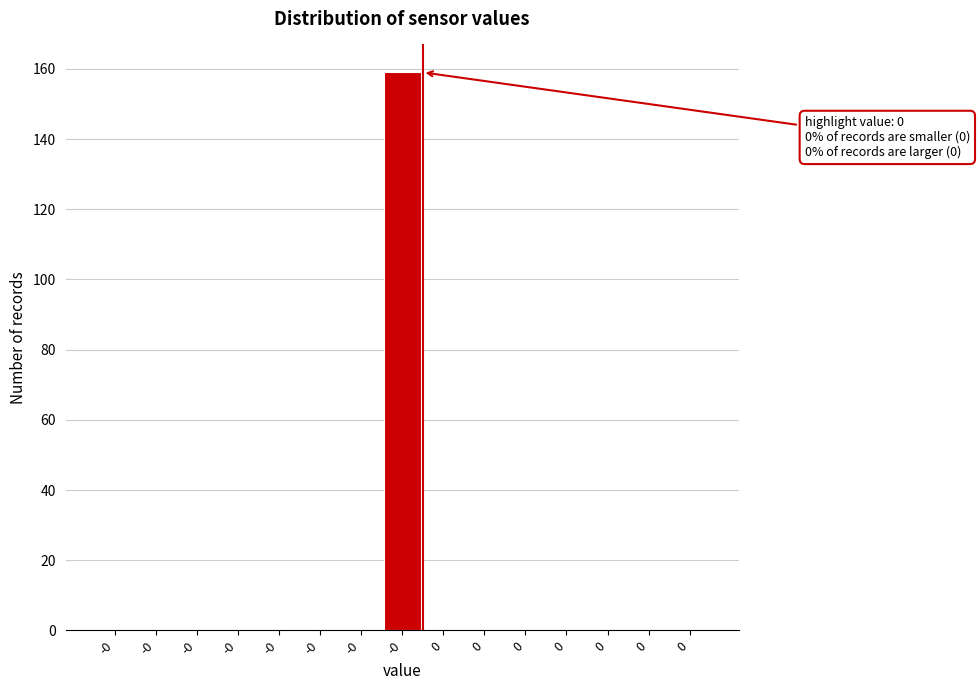

Are the bars horizontal?

No